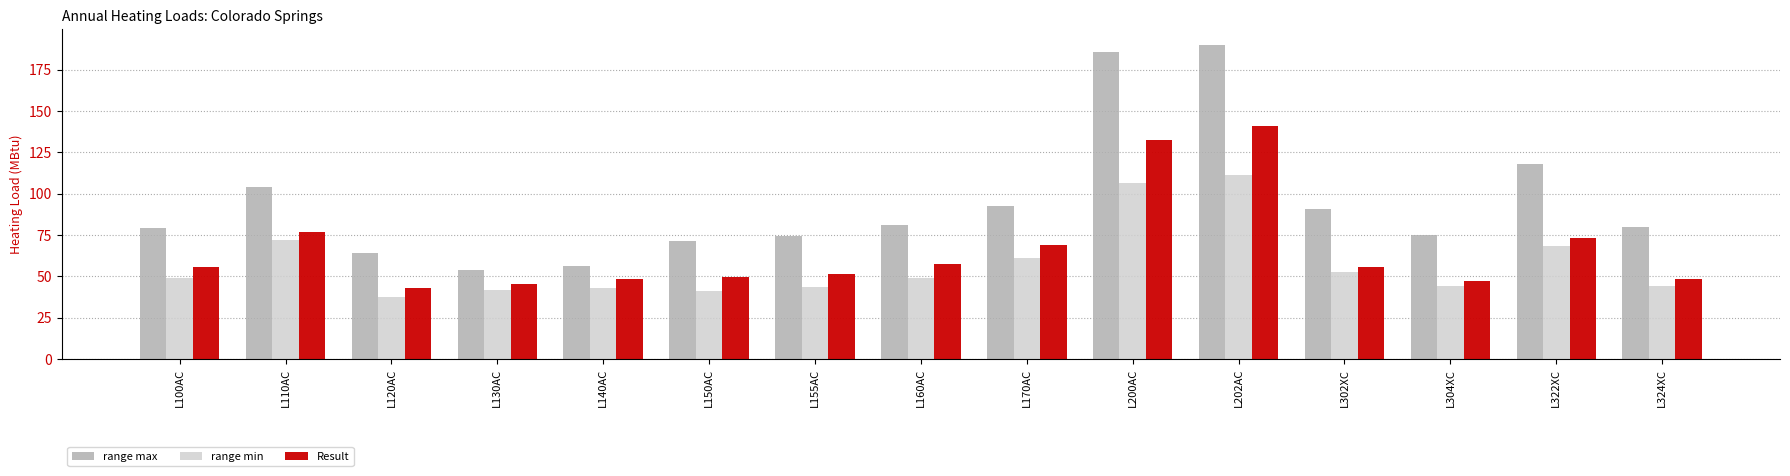

Which label corresponds to the smallest value in the chart?

L120AC